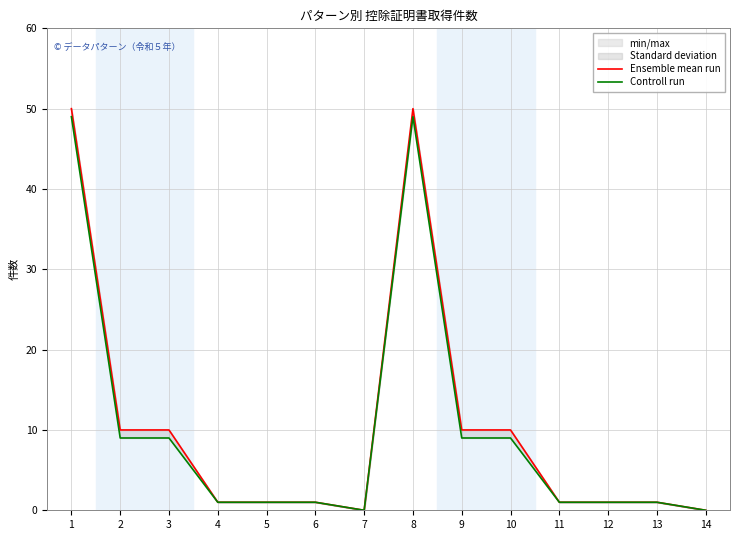

What is the average value of the Ensemble mean run series?

10